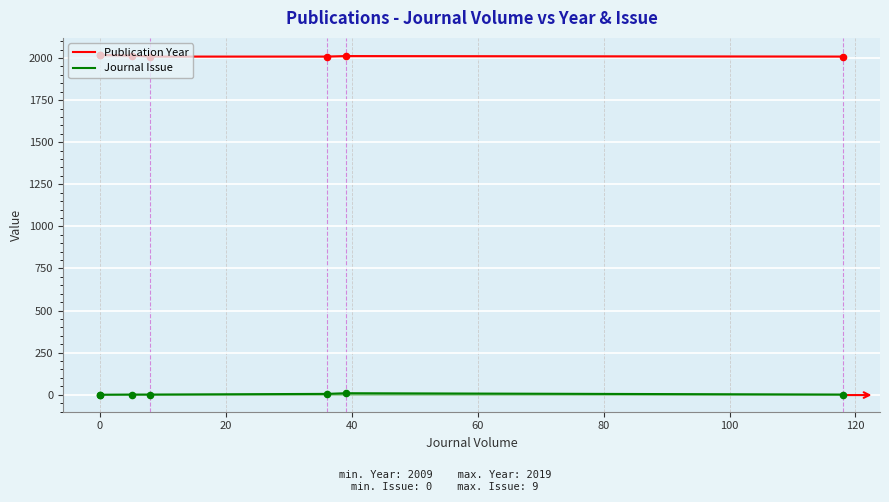

Which series contains the highest Y value?

Publication Year